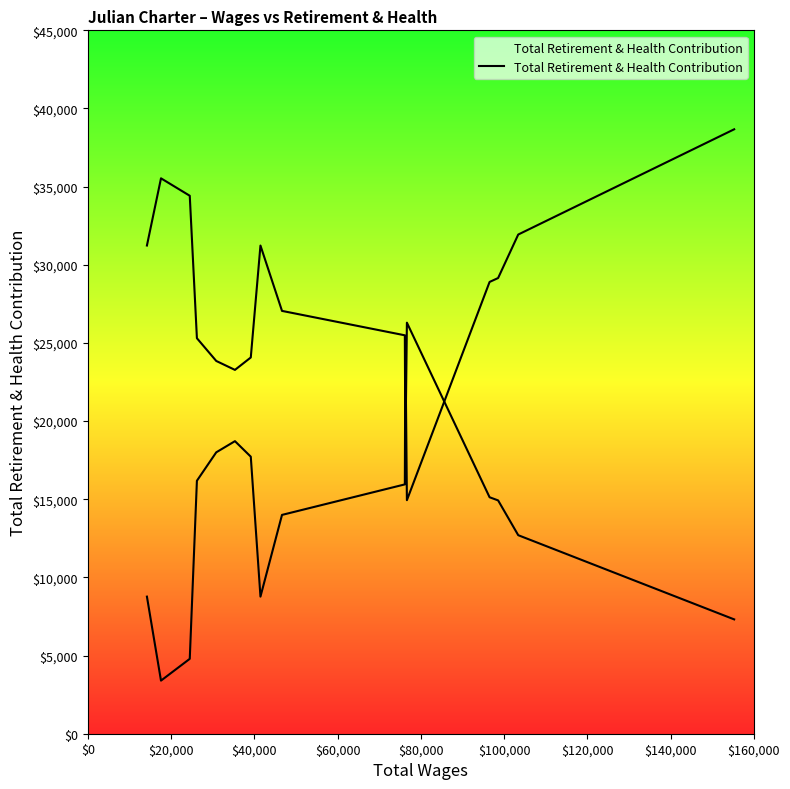

What is the sum of all values?

295344